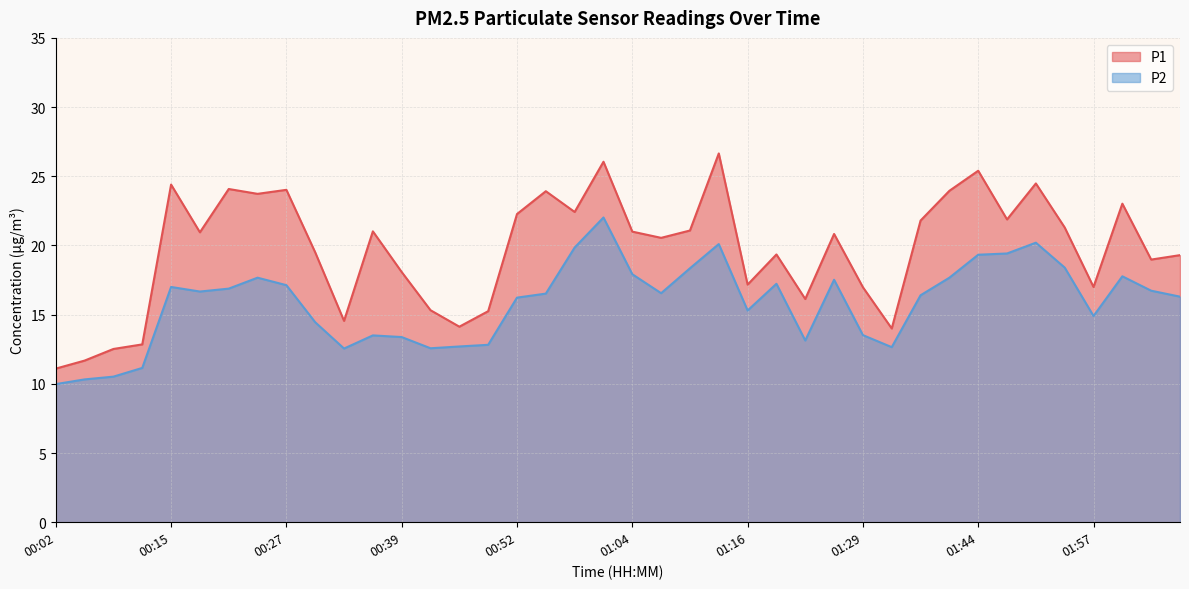

What is the average value of the P2 series?

15.8